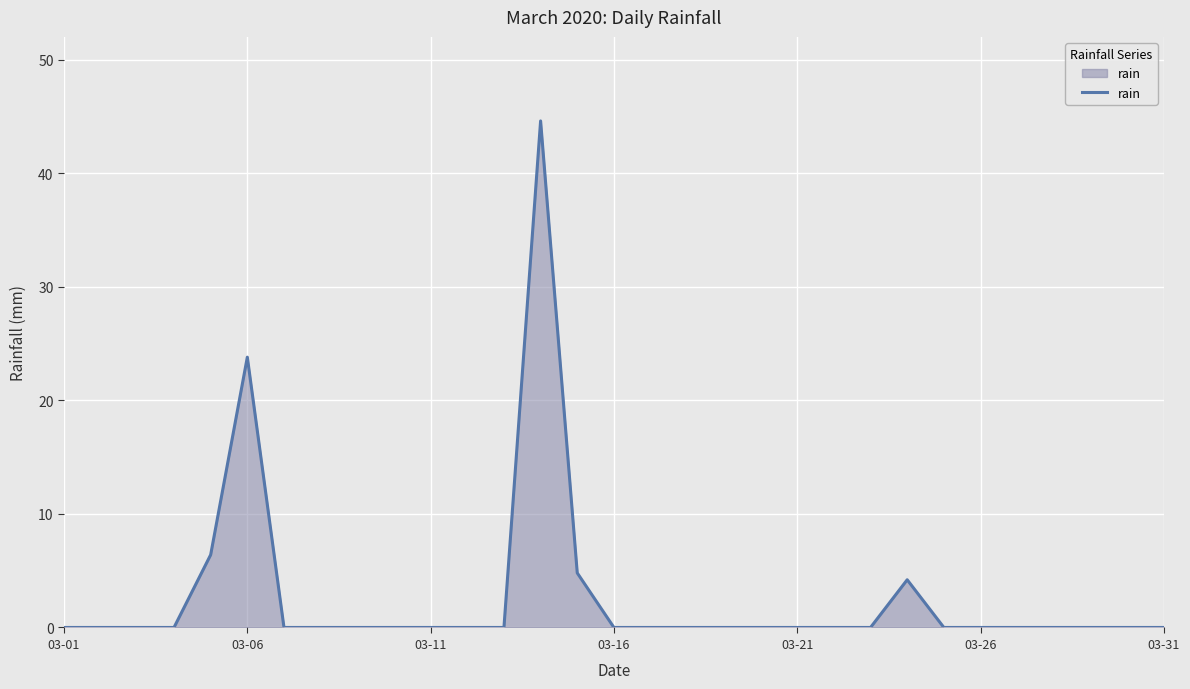

How many lines are shown in the chart?

1